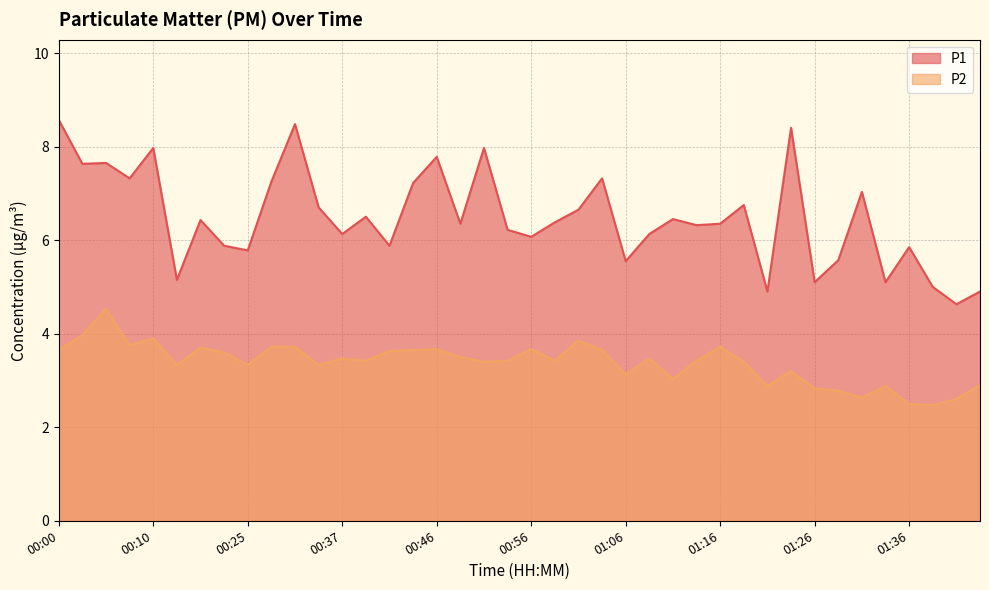

What is the difference between the highest and lowest values at 00:22?

2.3